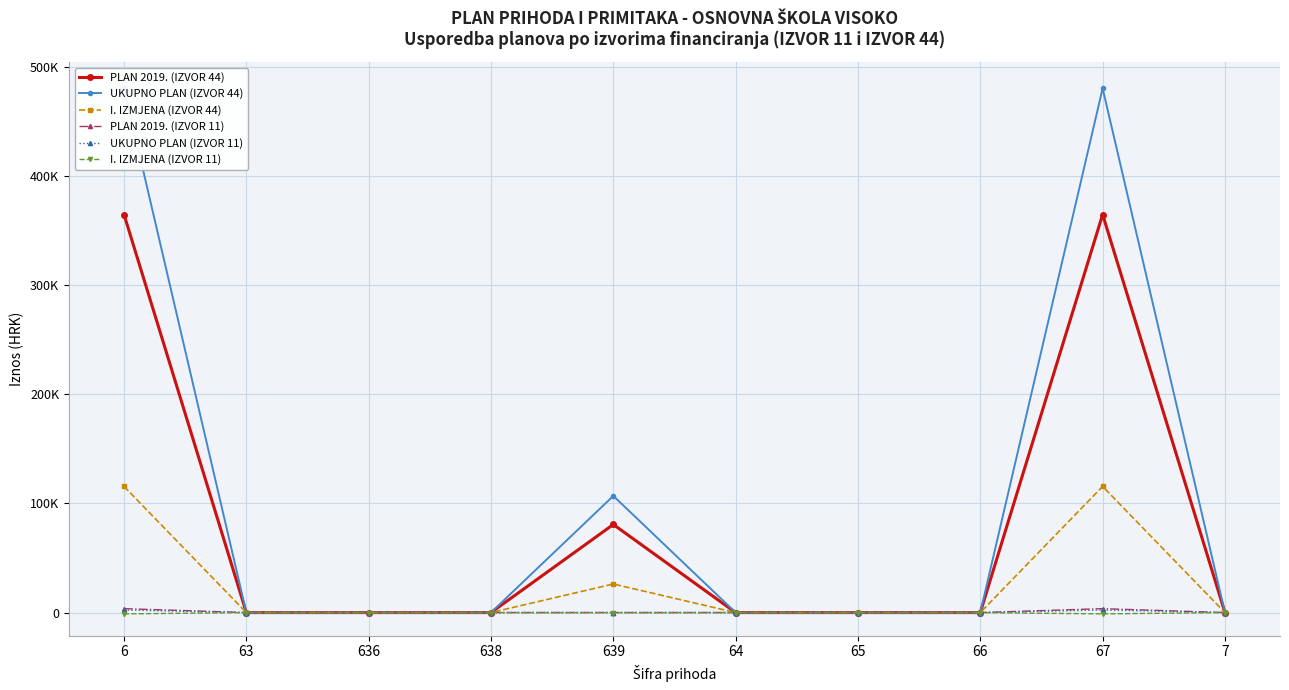

What position from the right is 639?

6